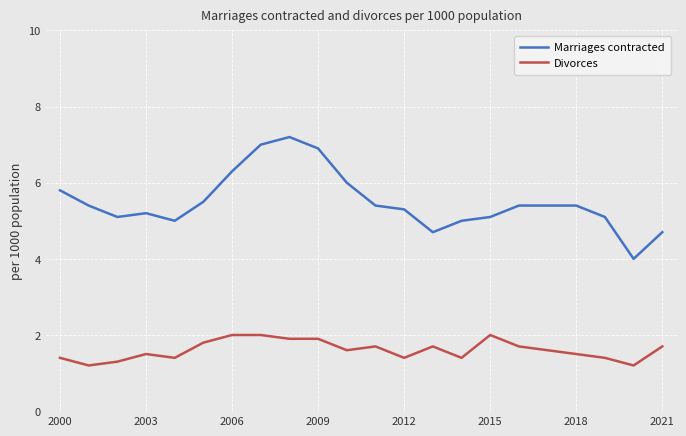

What is the difference between the second highest and second lowest values in the Marriages contracted series?

2.3